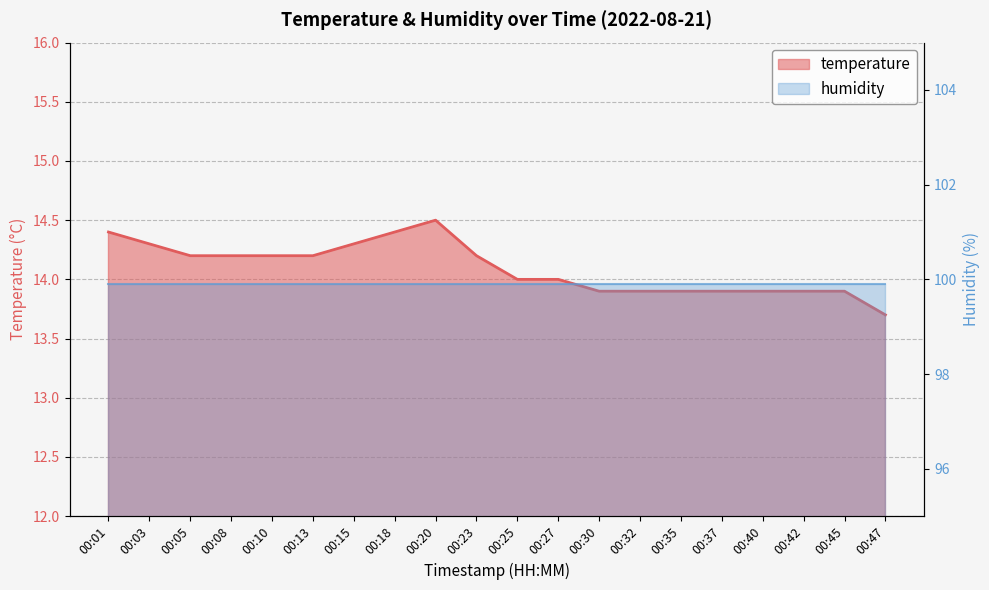

Count the number of categories in the chart.

20